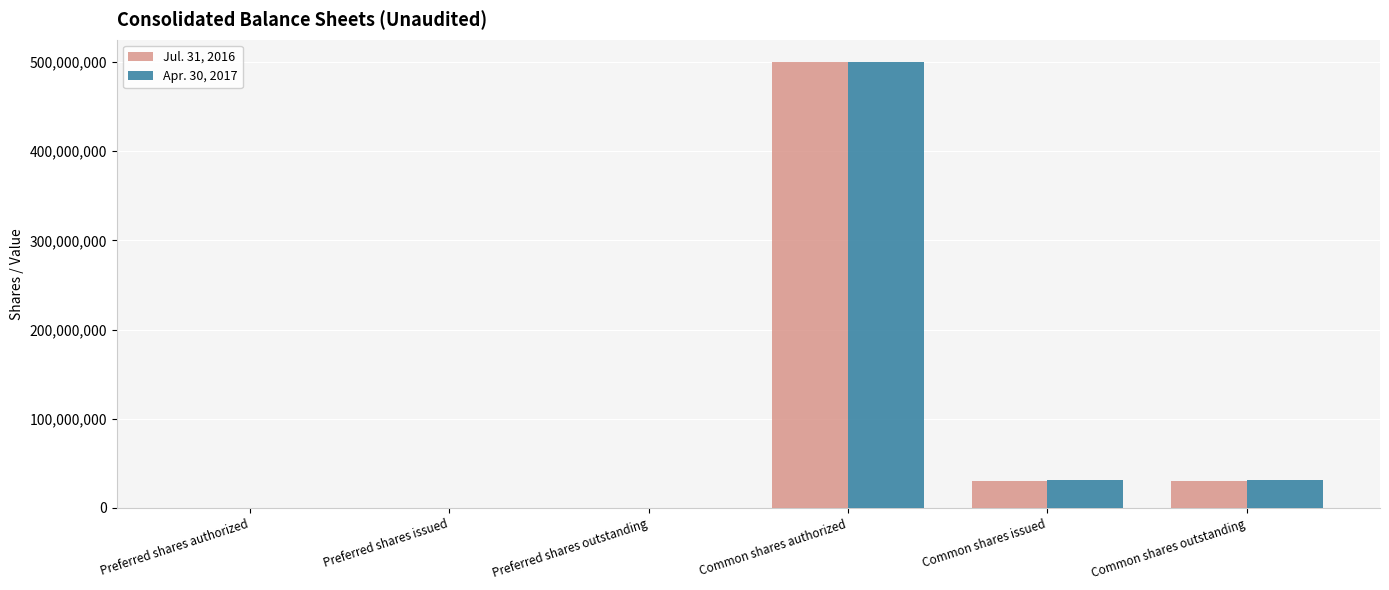

How many series are shown in this chart?

2